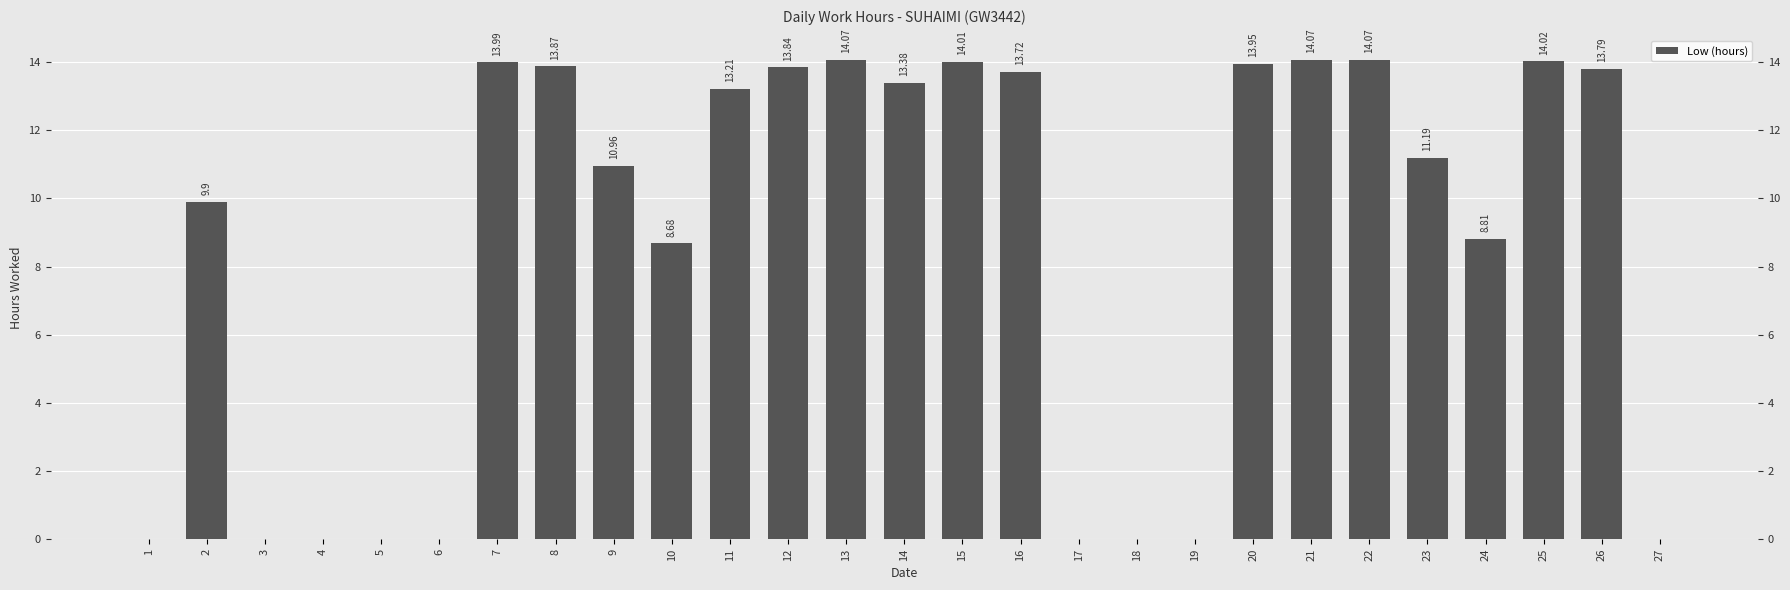

Count the number of categories in the chart.

27